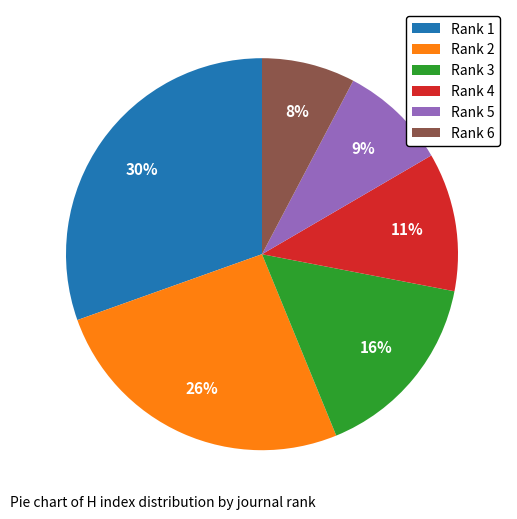

To the nearest percent, what is the combined percentage of Rank 1 and Rank 3?

46%